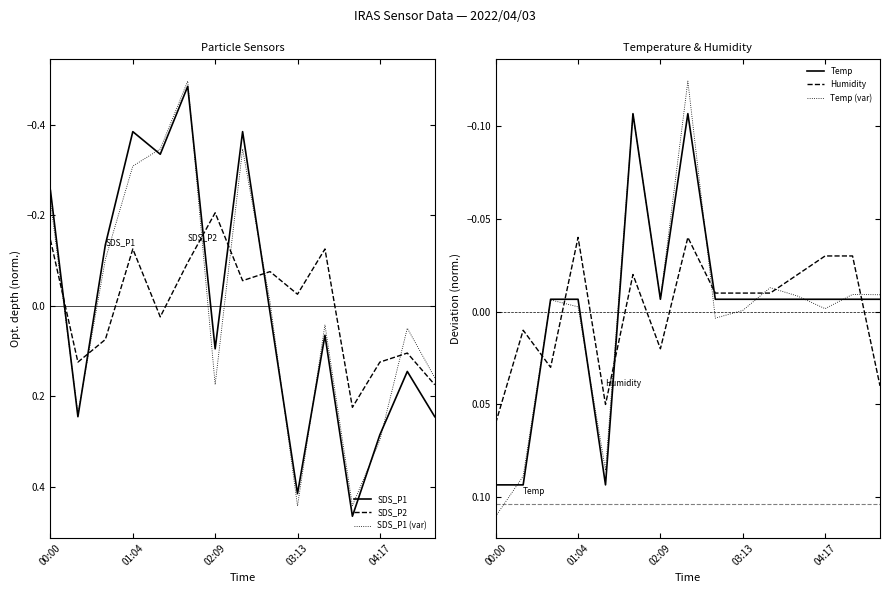

How many intersections are there between SDS_P2 and SDS_P1?

5